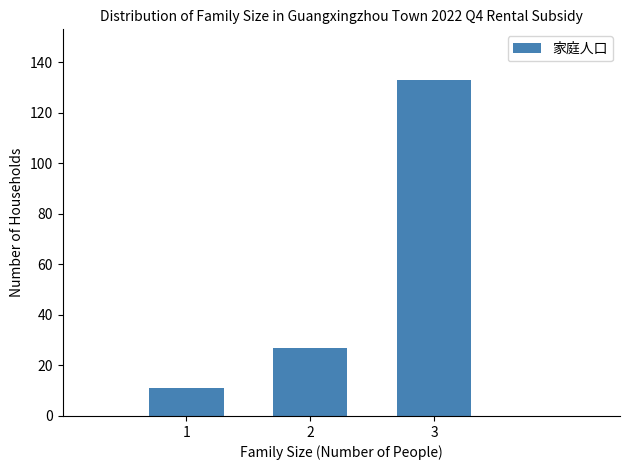

Reading left to right, extract all data points from this chart.

11	27	133